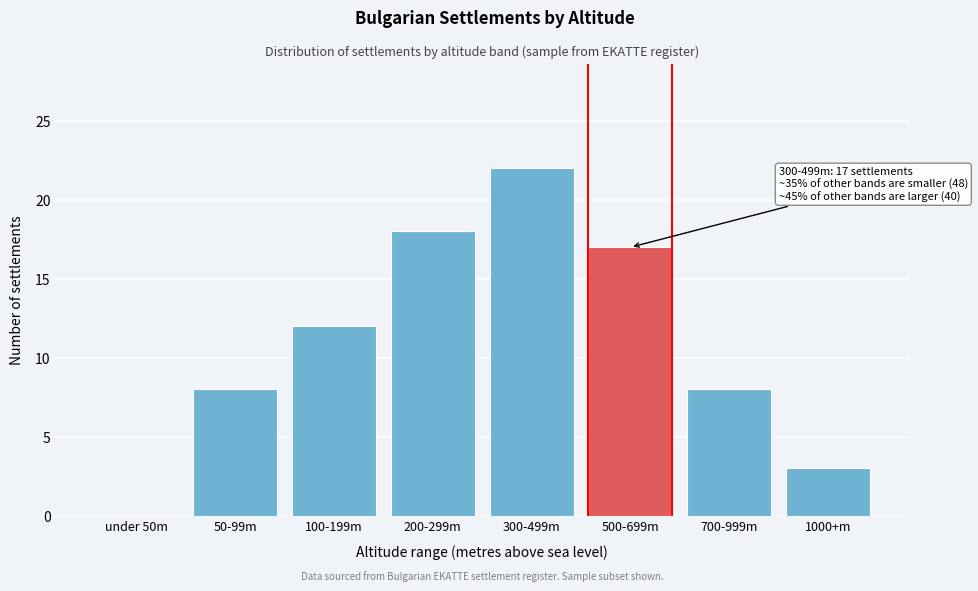

Reading right to left, what are all the values shown in this chart?

1000+m=3	700-999m=8	500-699m=17	300-499m=22	200-299m=18	100-199m=12	50-99m=8	under 50m=0